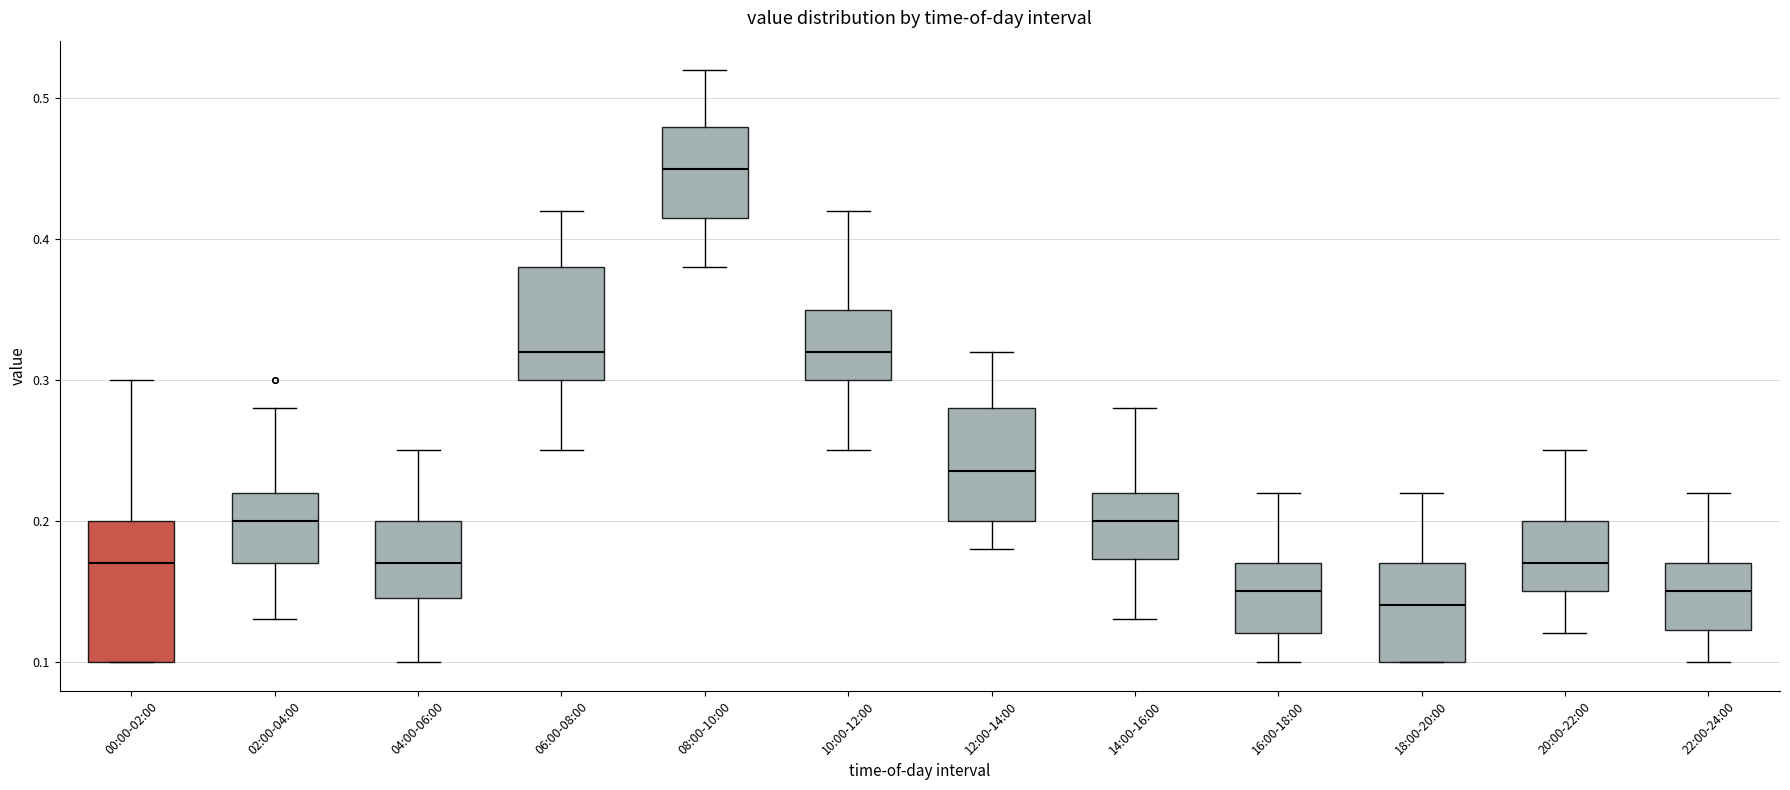

Comparing the boxes themselves (not the whiskers), which one is the tallest?

00:00-02:00